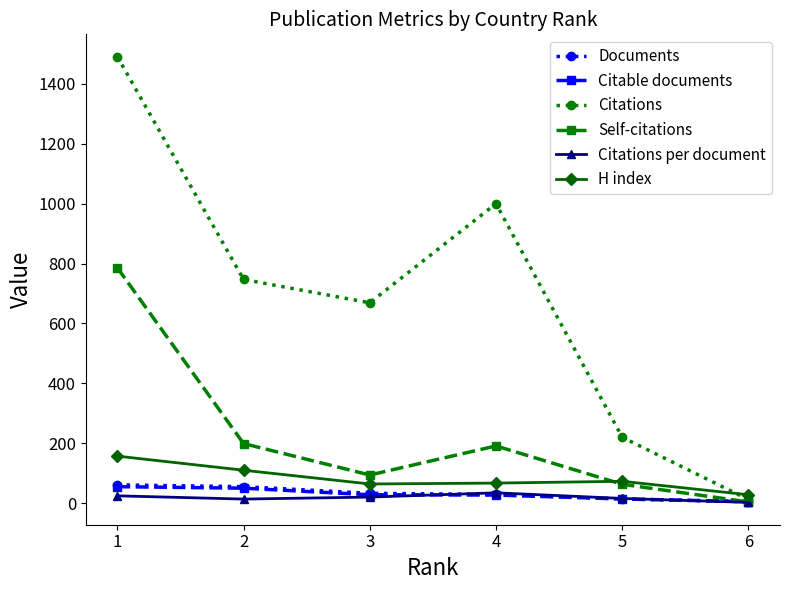

Which series has the largest range (max minus min)?

Citations